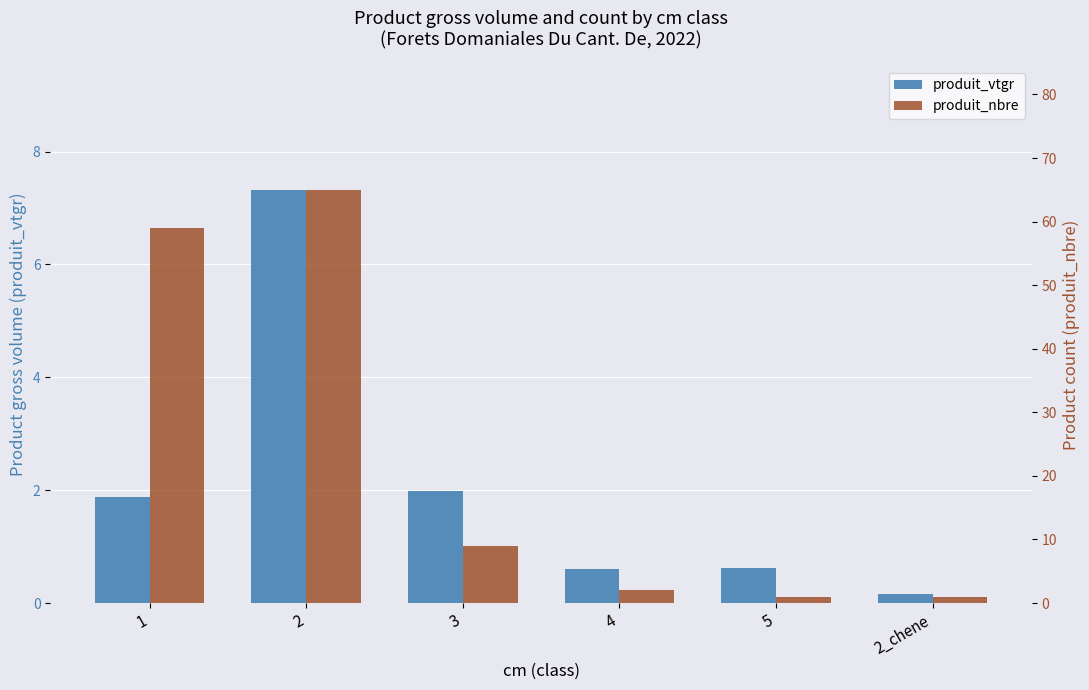

Rank the series by their average value, from lowest to highest.

produit_vtgr, produit_nbre